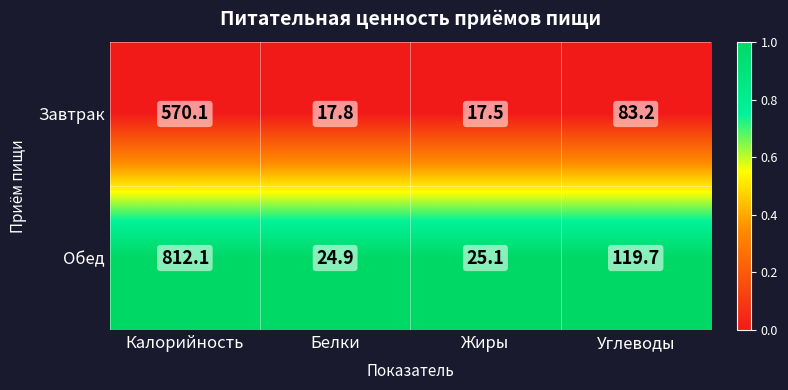

Which category has the highest value across all series?

Калорийность